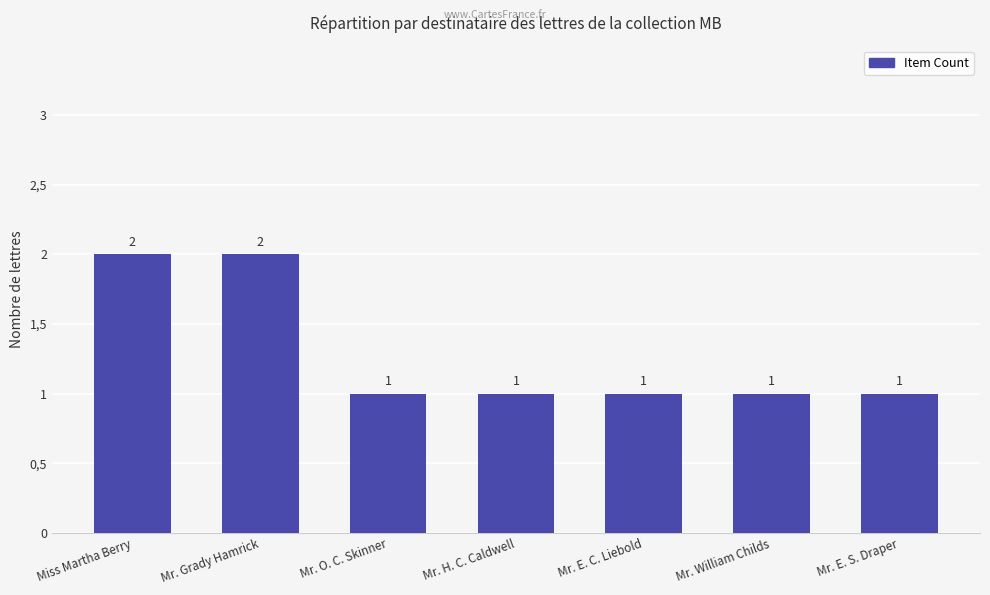

Rank the categories by value from lowest to highest.

Mr. O. C. Skinner, Mr. H. C. Caldwell, Mr. E. C. Liebold, Mr. William Childs, Mr. E. S. Draper, Miss Martha Berry, Mr. Grady Hamrick